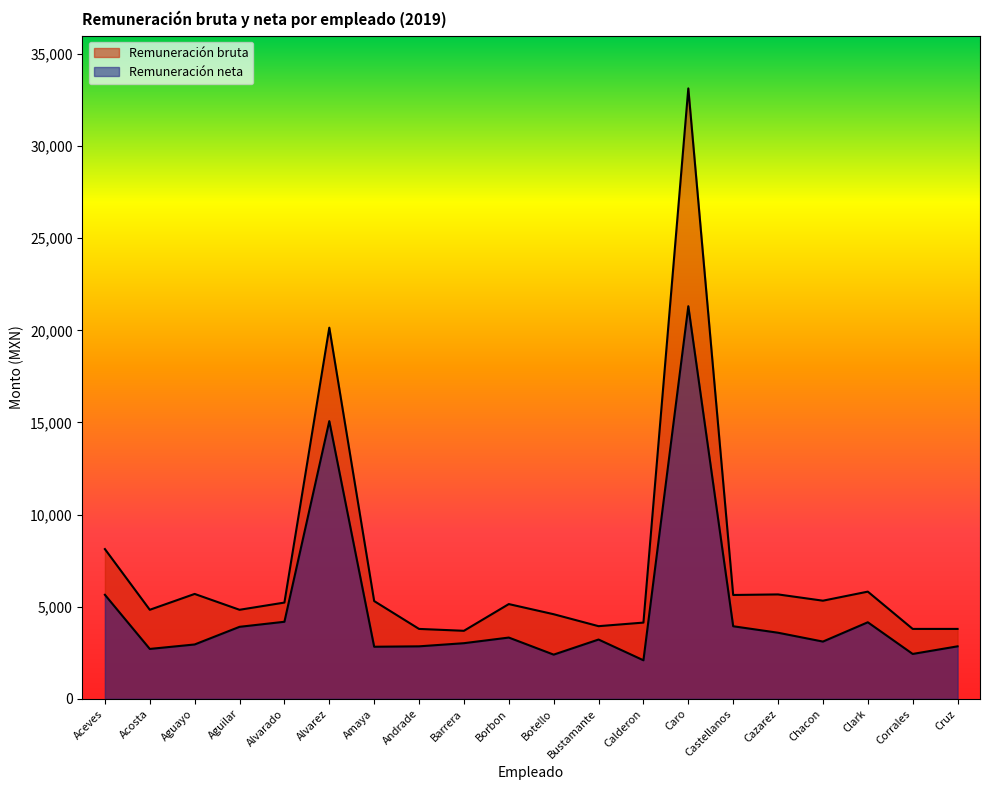

Between Caro and Botello, which is larger?

Caro